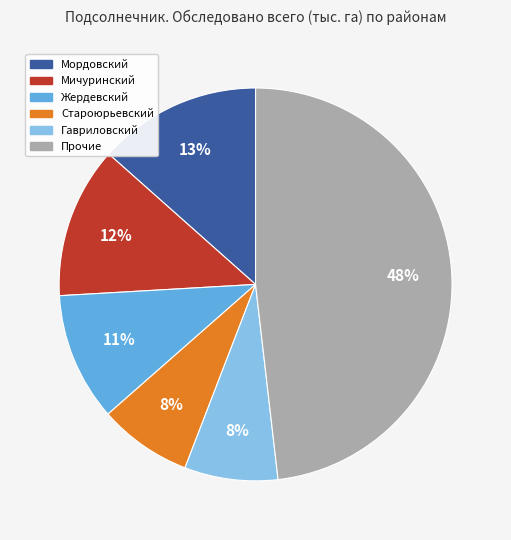

Count the number of slices in the pie.

6